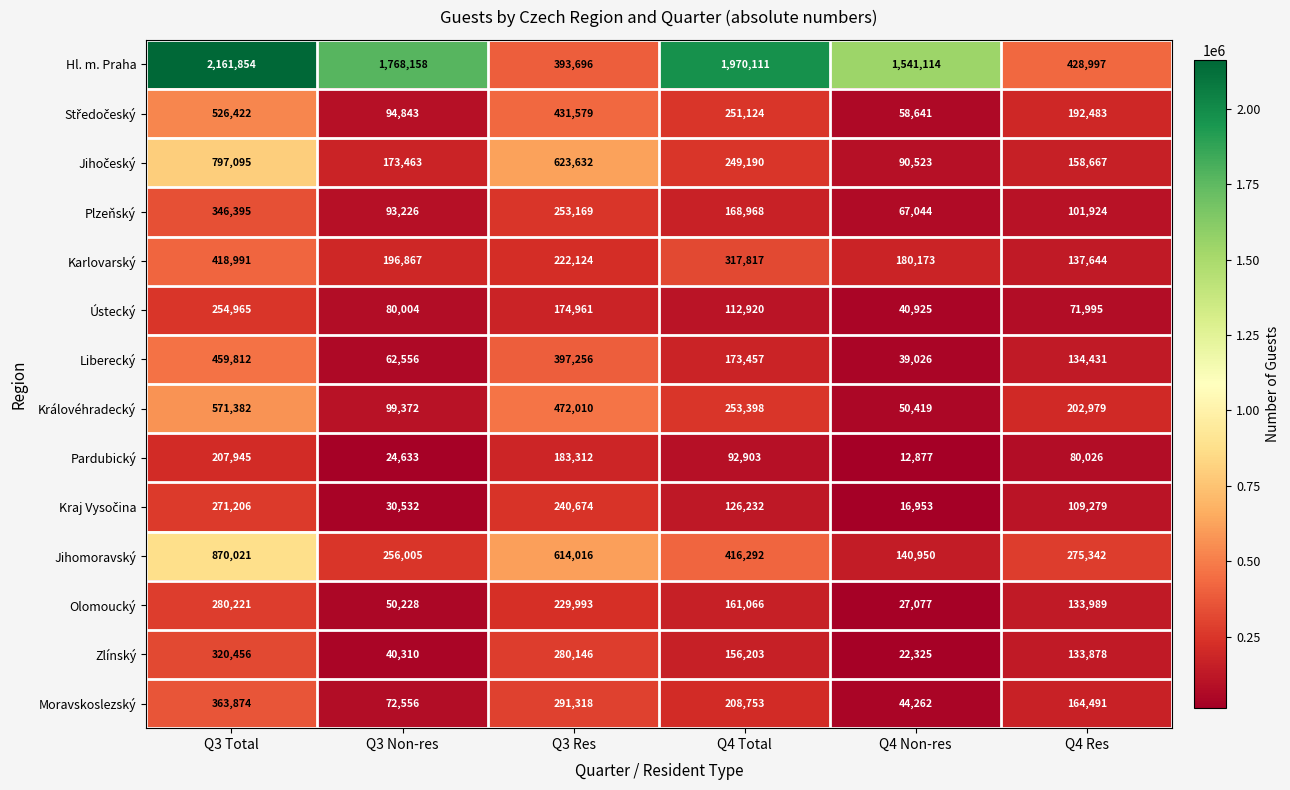

What is the difference between the maximum and minimum values in the Olomoucký series?

253144